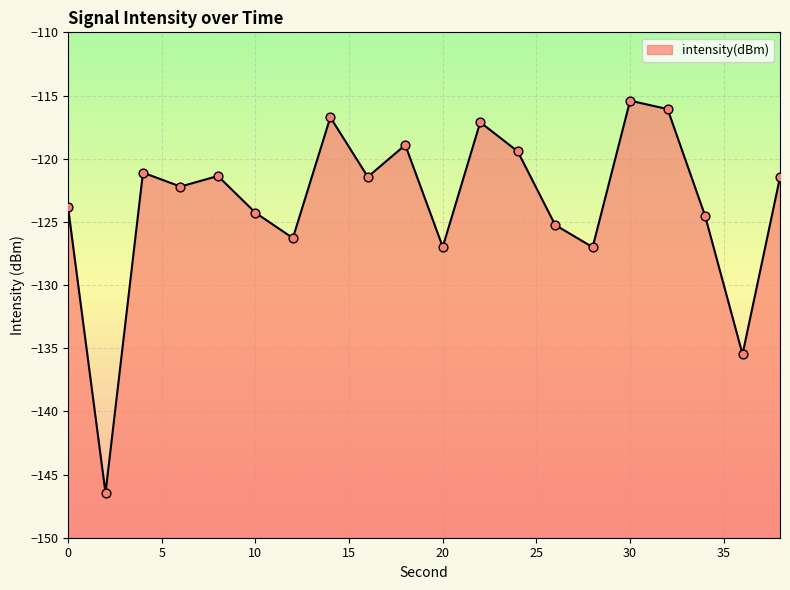

Which has a higher value, 4 or 12?

4